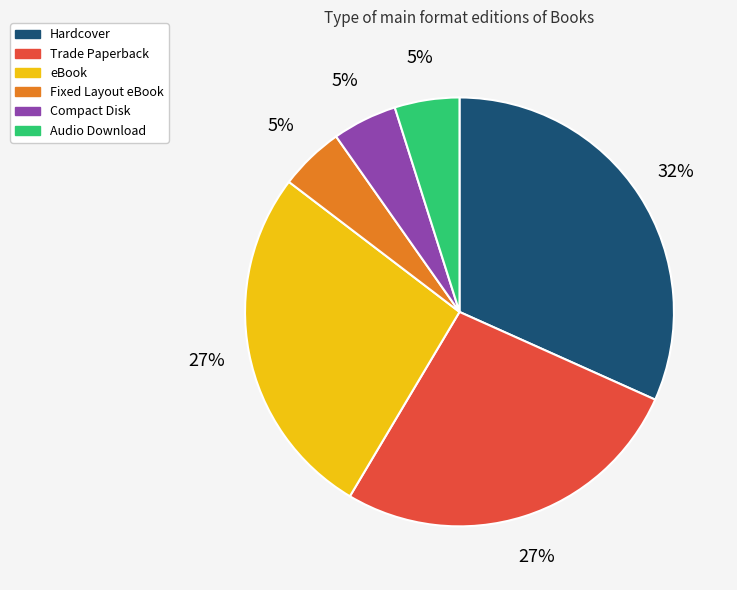

To the nearest percent, what portion does Fixed Layout eBook represent?

5%